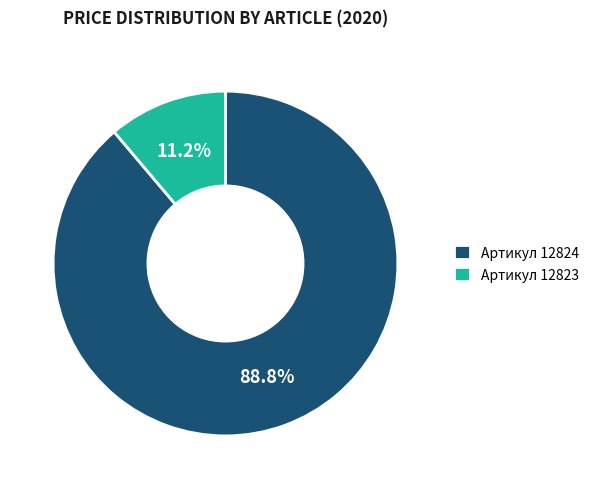

Approximately how many times larger is the value at Артикул 12824 compared to Артикул 12823?

7.9